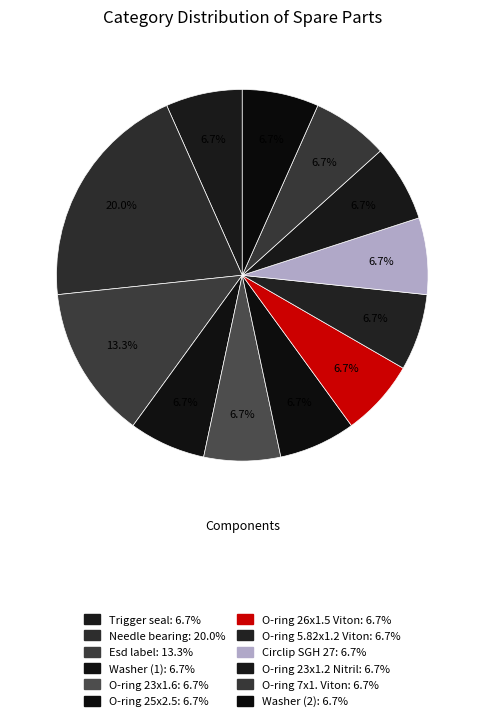

Between Needle bearing and Circlip SGH 27, which is larger?

Needle bearing